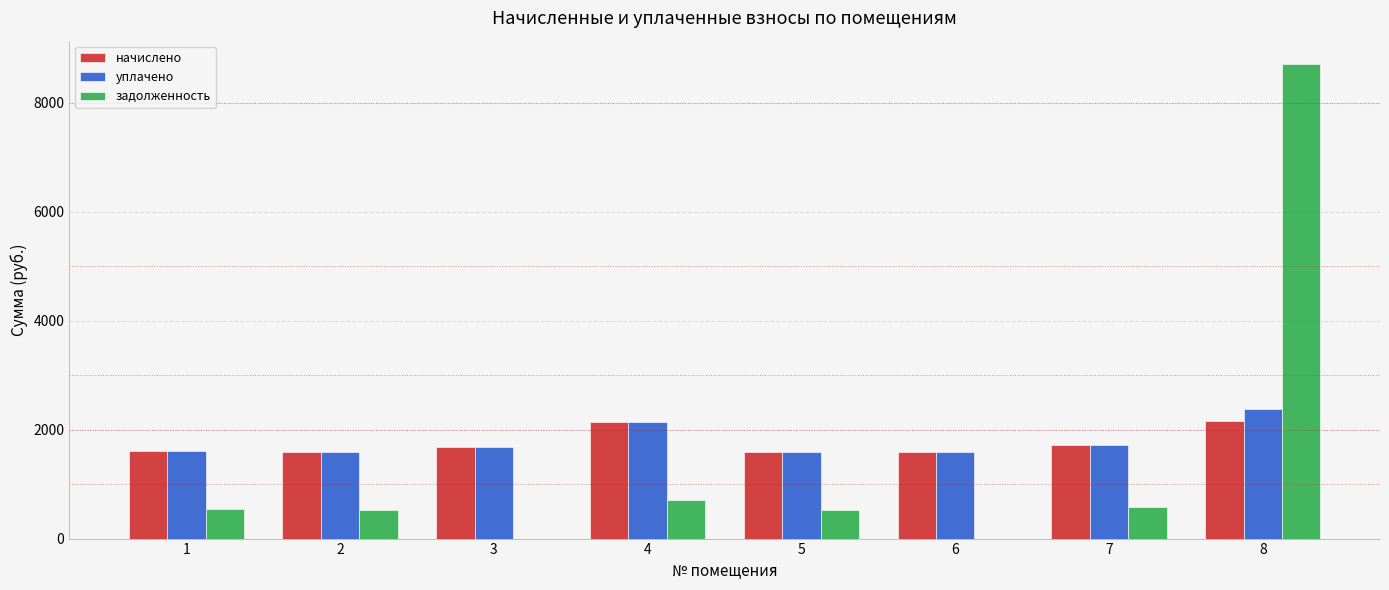

The value of начислено at 7 is 1719.4. True or false?

True